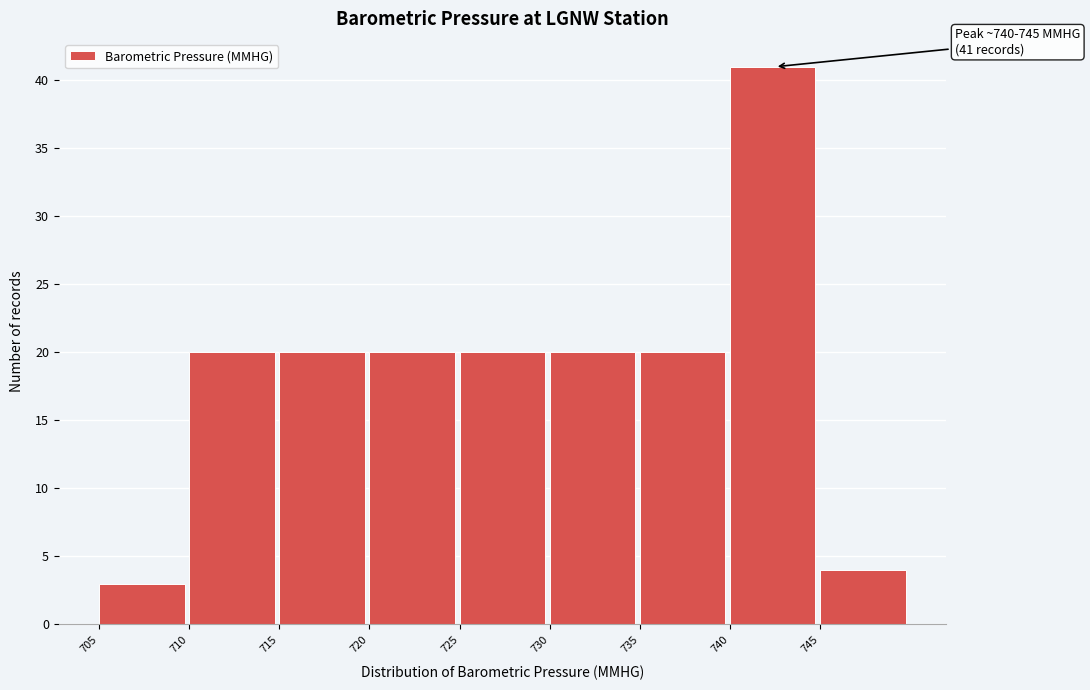

Over which range of the x-axis is the bar tallest?

740 to 745